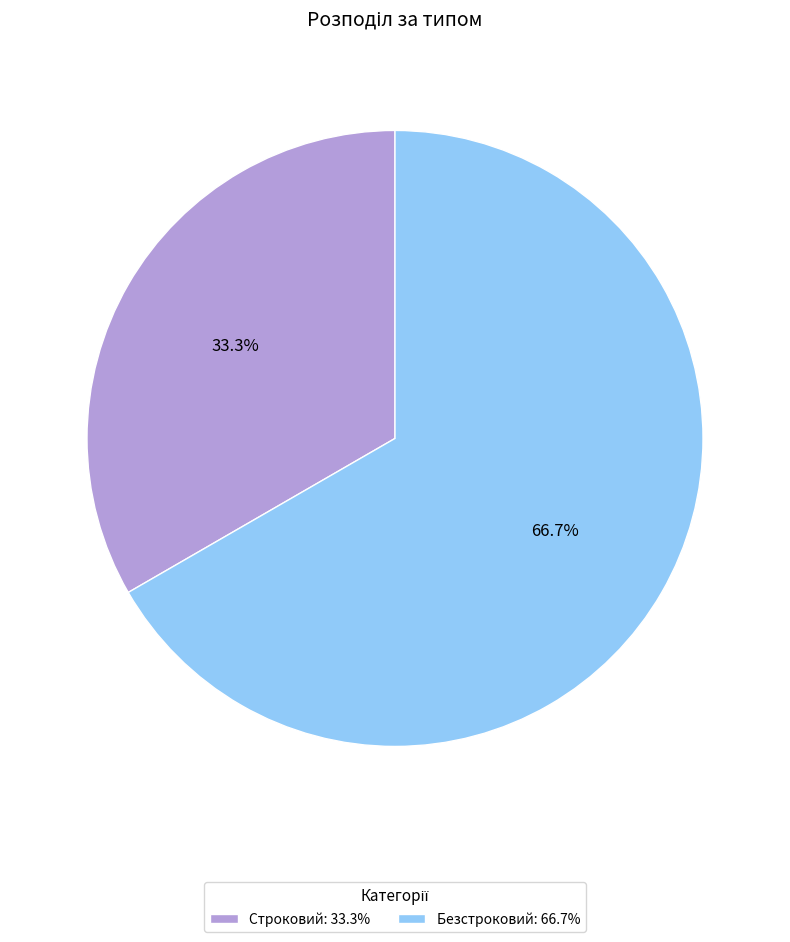

Count the number of slices in the pie.

2